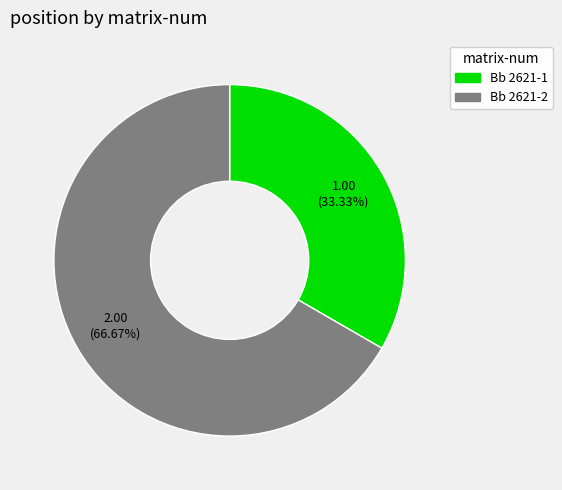

True or false: Bb 2621-2 accounts for 57% of the total.

False